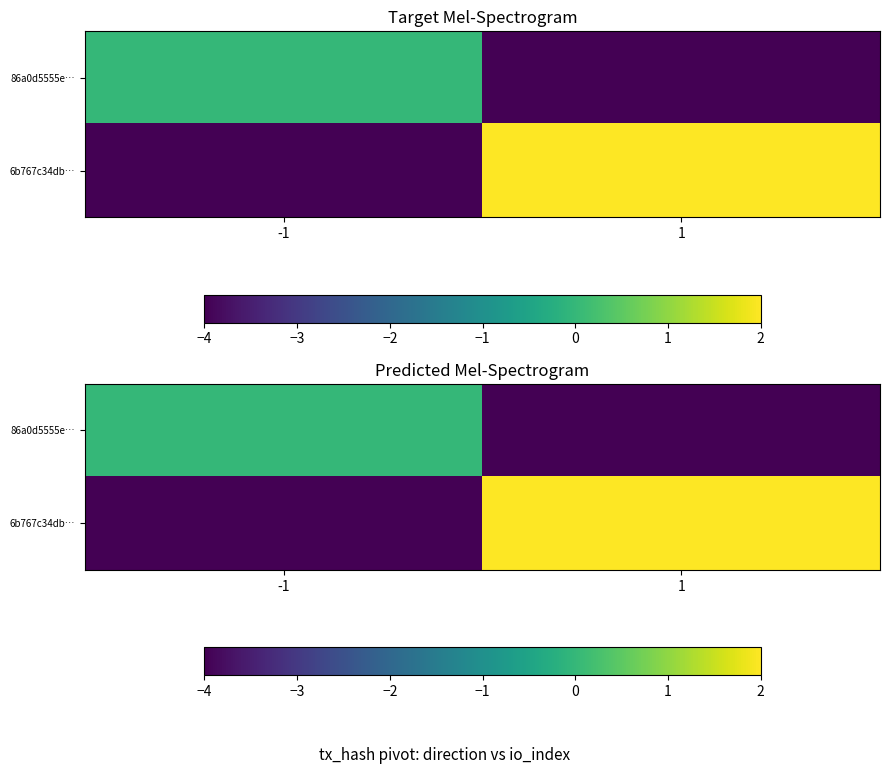

At which category does the chart reach its peak across all series?

1